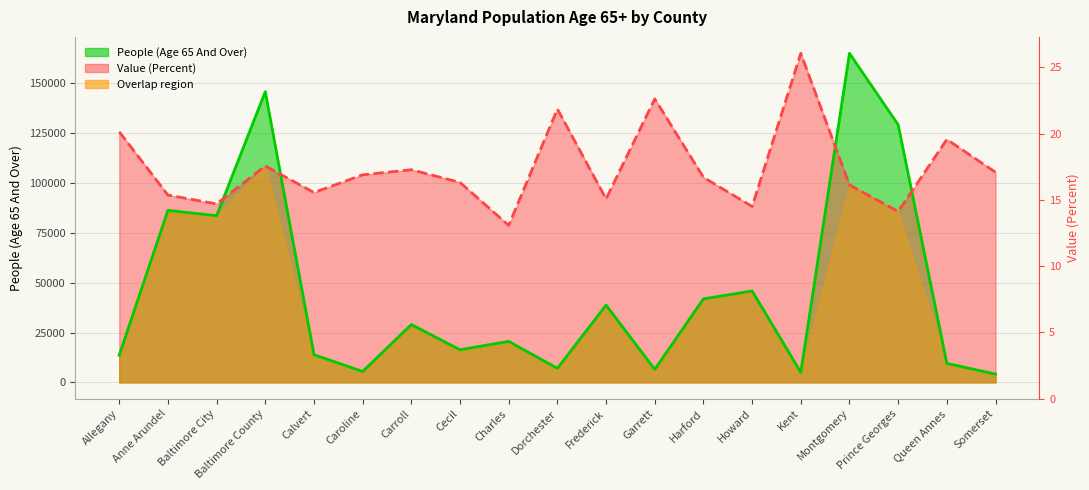

Between which two adjacent categories do People (Age 65 And Over) and Value (Percent) first intersect?

Baltimore City and Baltimore County